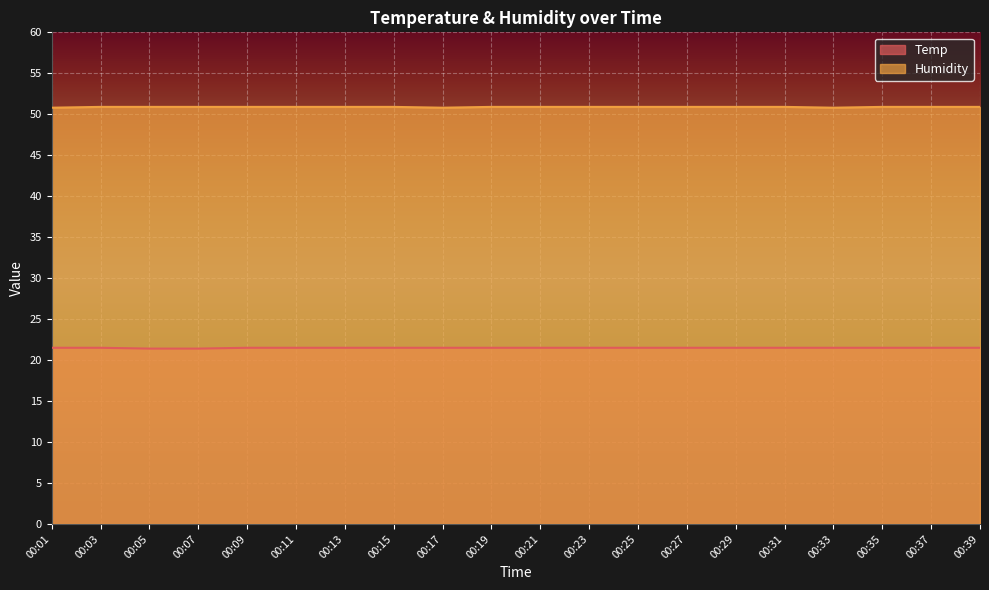

At 00:29, list the series in order from smallest to largest.

Temp, Humidity